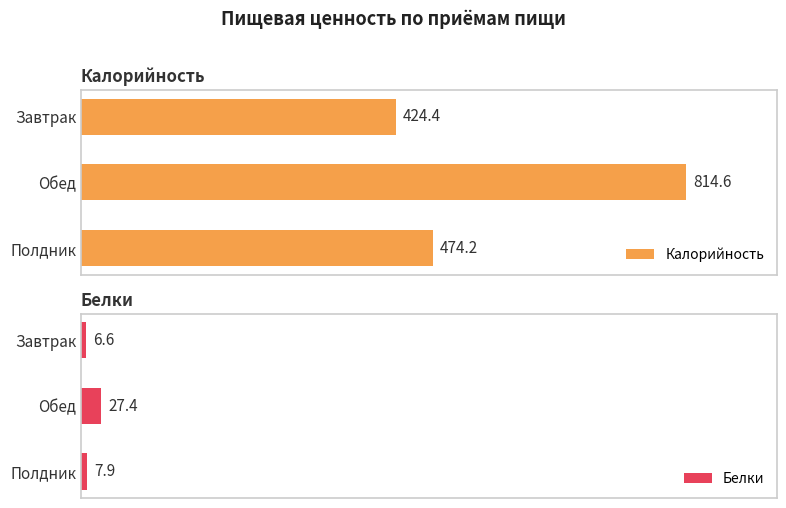

Does the chart contain stacked bars?

No